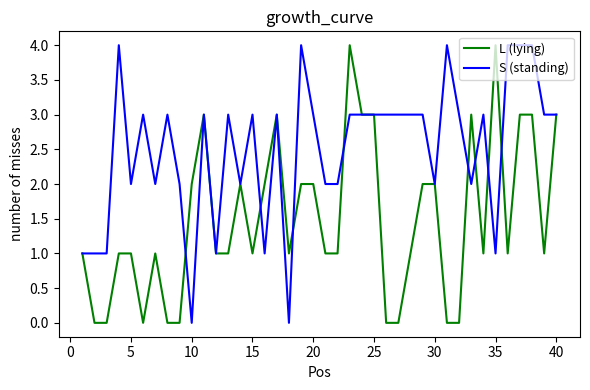

What is the greatest value displayed?

4